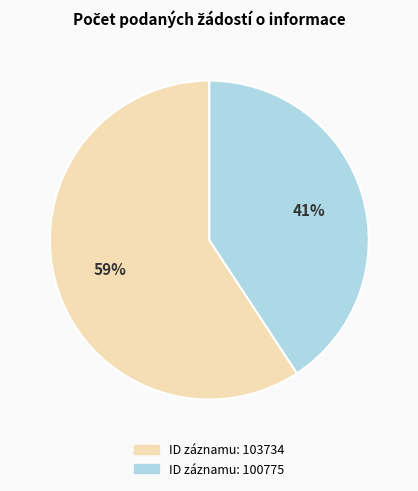

To the nearest percent, what is the average slice percentage?

50%